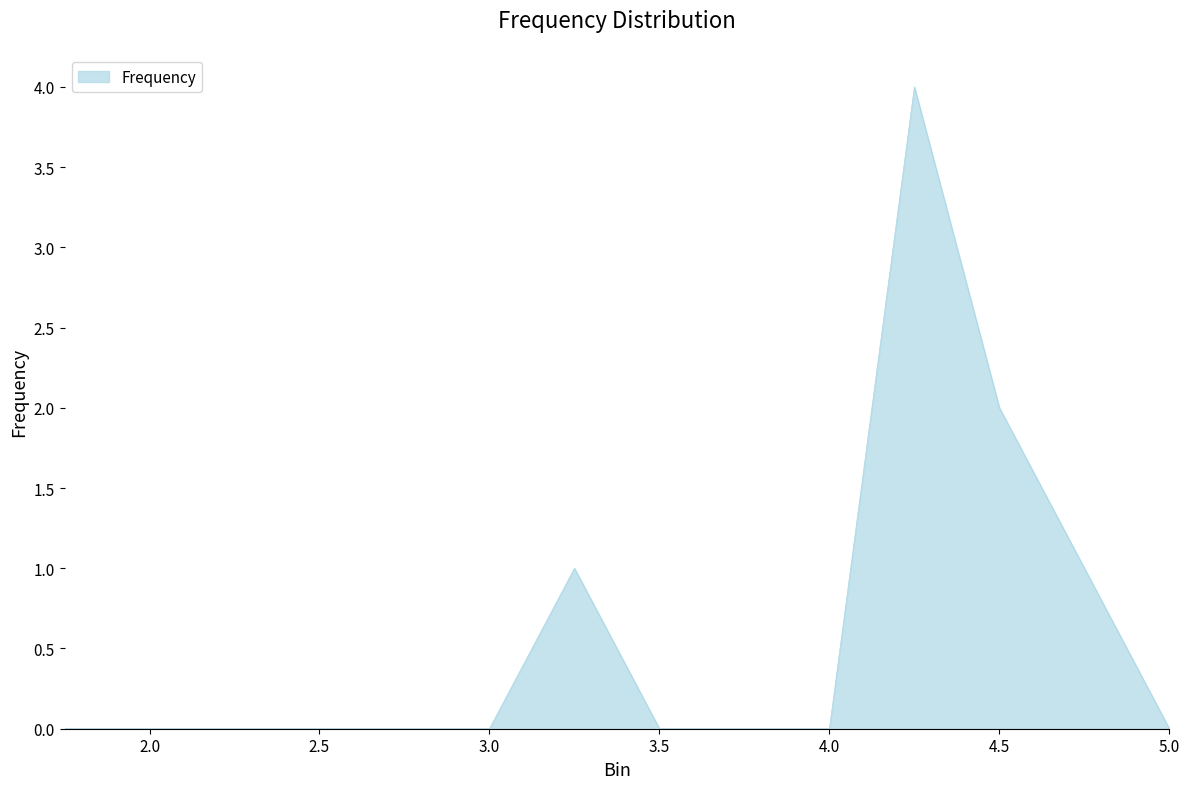

Does the chart have visible grid lines?

No